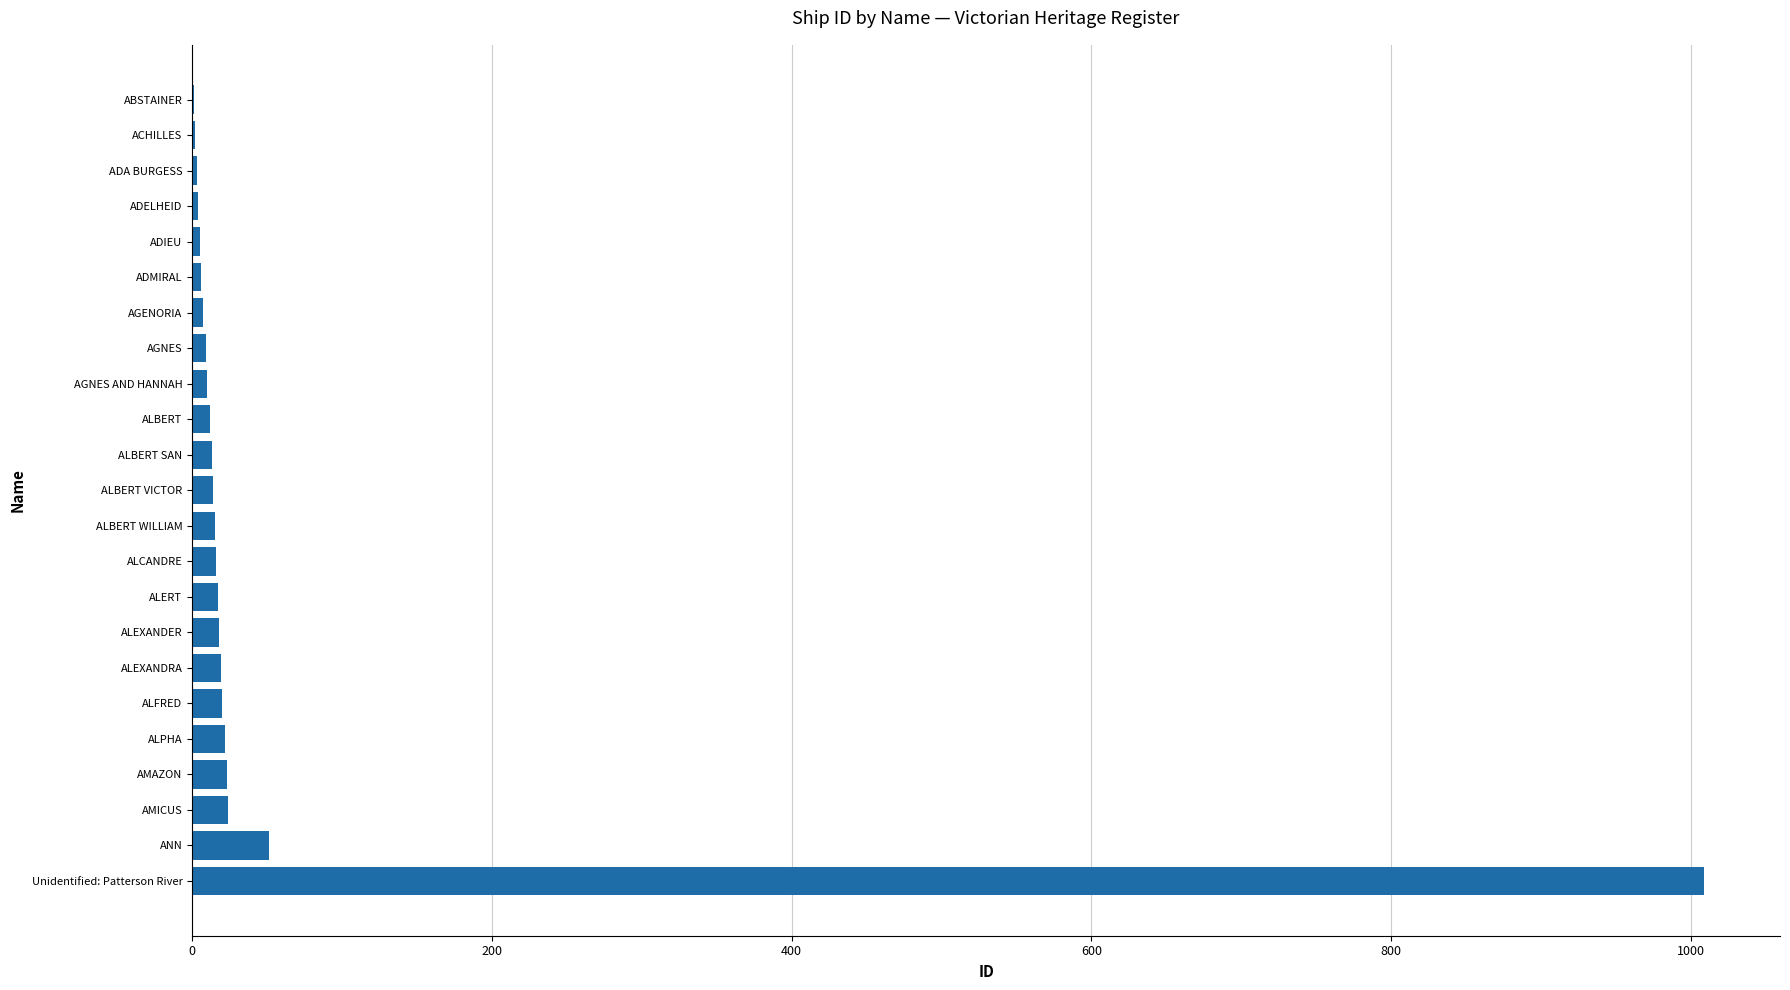

Between AMICUS and ADELHEID, which is larger?

AMICUS